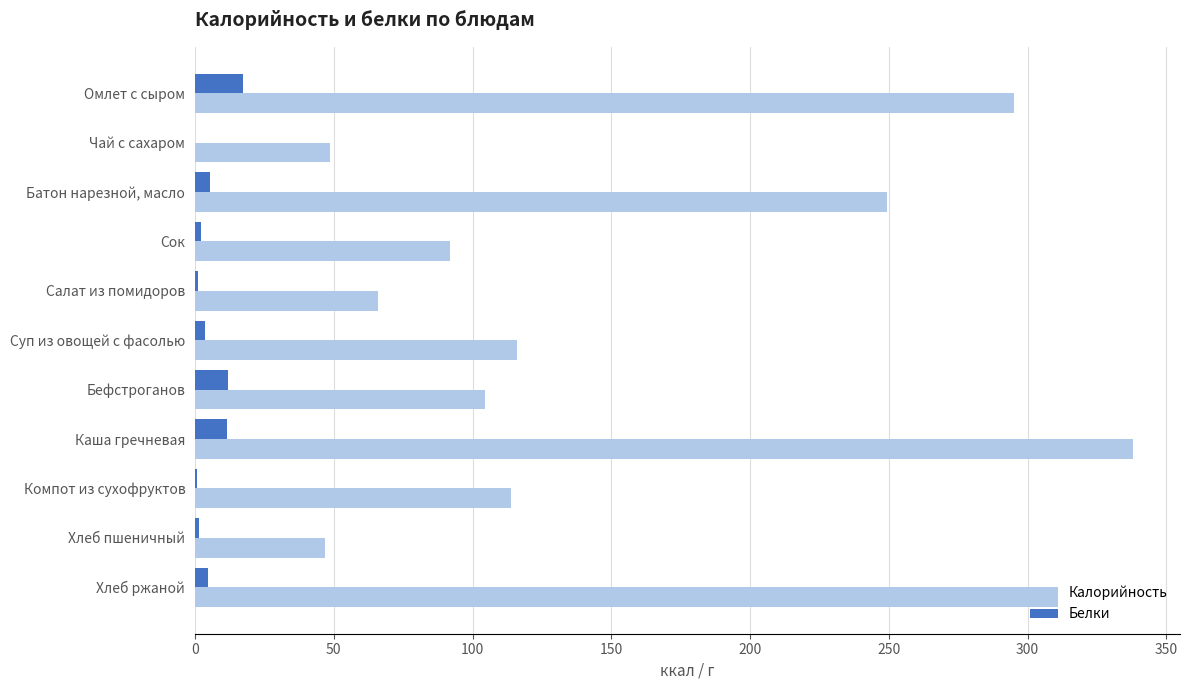

What is the approximate value of Калорийность at Бефстроганов?

104.4